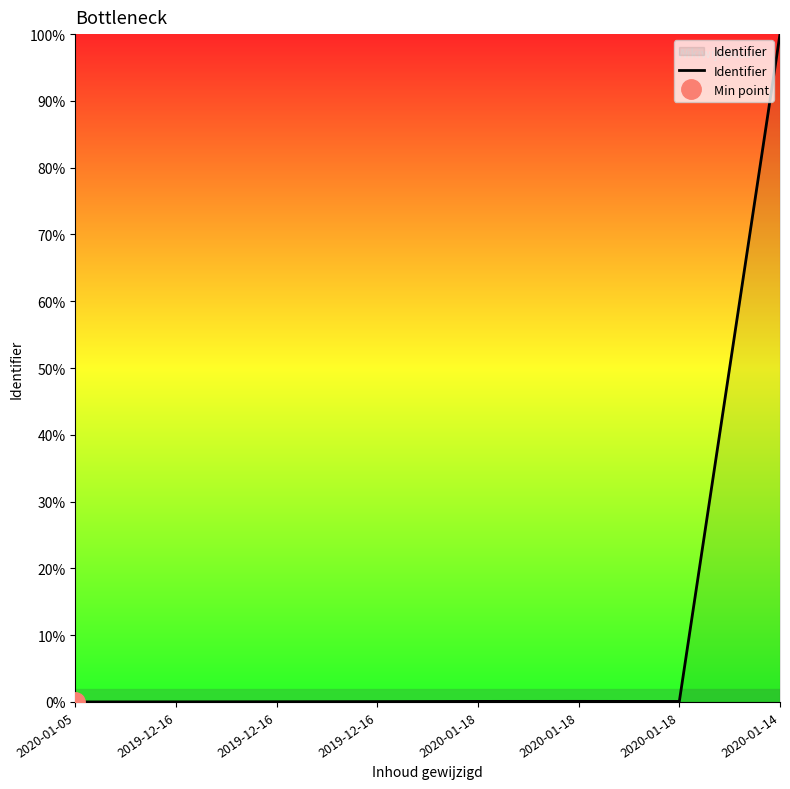

Which label corresponds to the smallest value in the chart?

2020-01-05